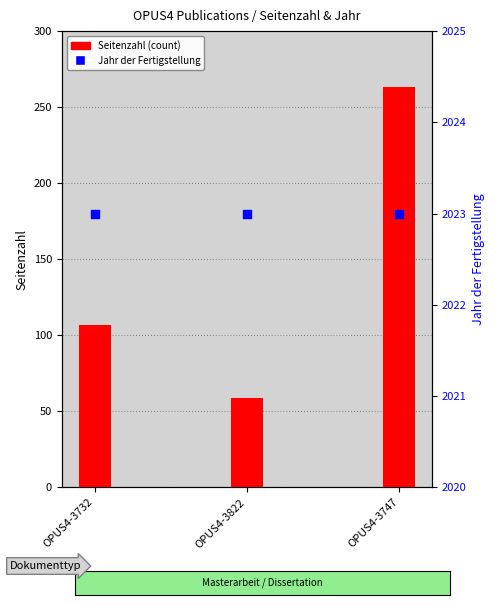

At which category is the sum across all series the highest?

OPUS4-3747